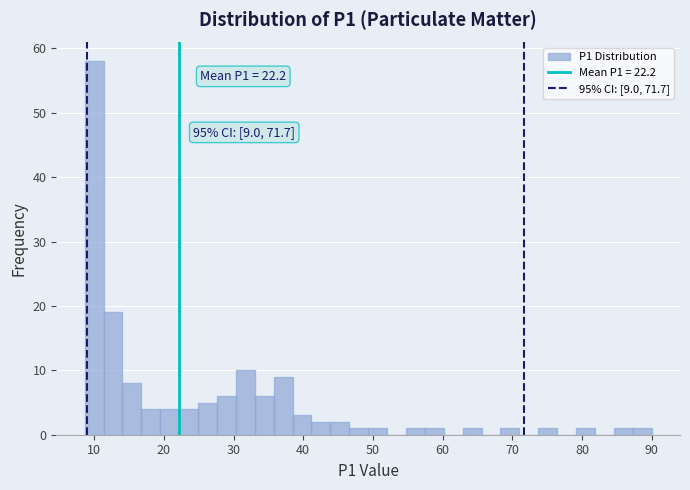

Around what value on the x-axis is the tallest bar? Give the approximate position of its centre, as read against the axis.

10